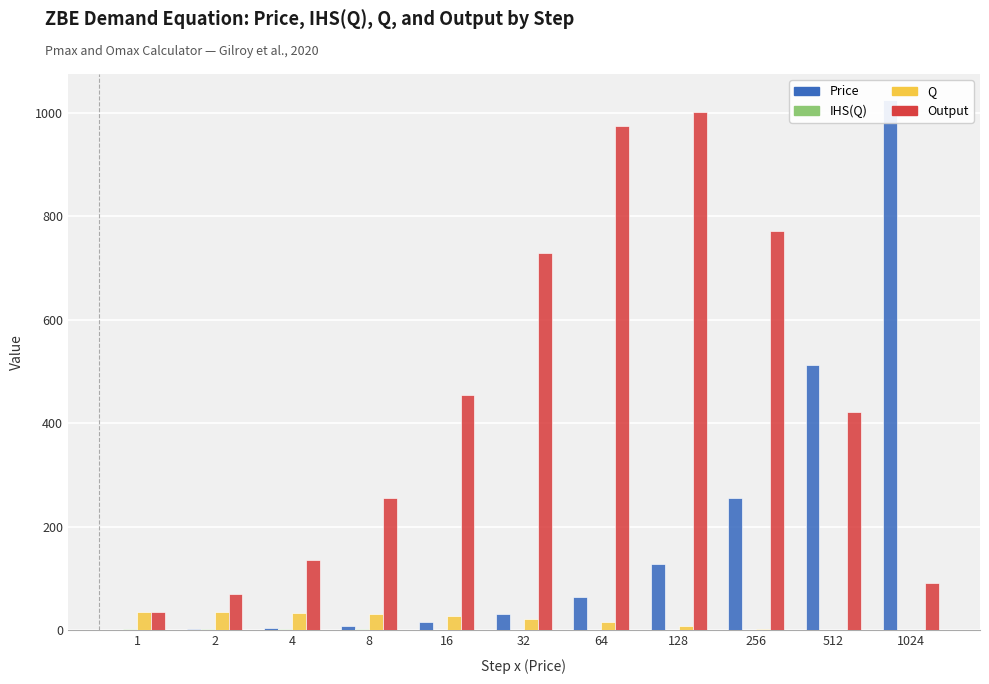

The value of Q at 8 is 6.4. True or false?

False